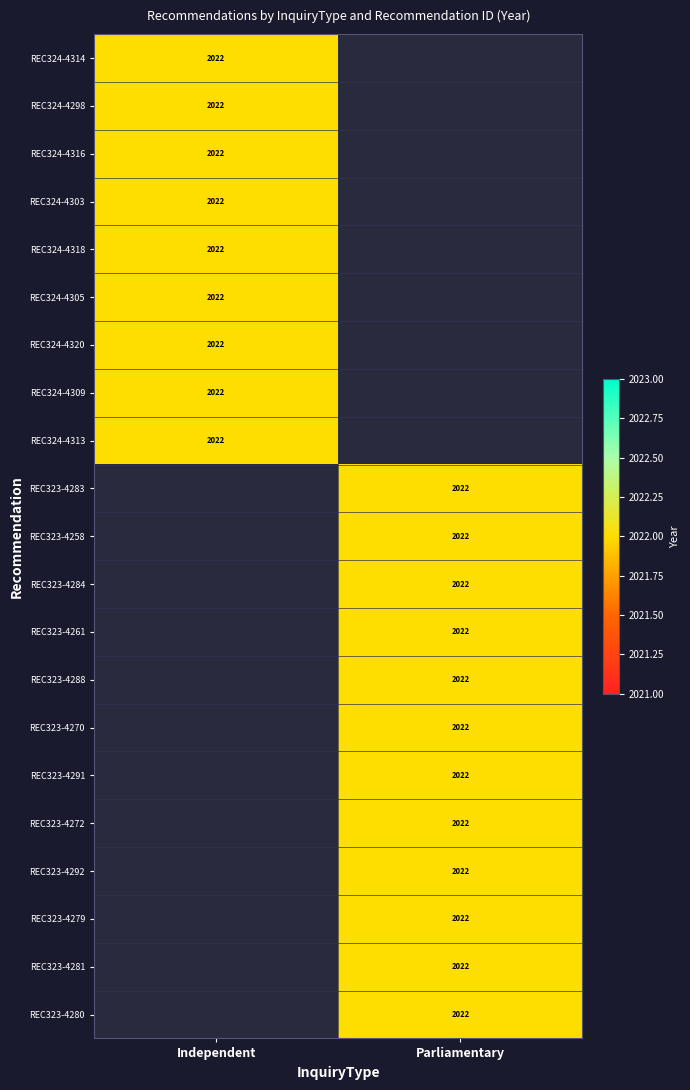

True or false: REC323-4280 has a value of 2022 at Parliamentary.

True